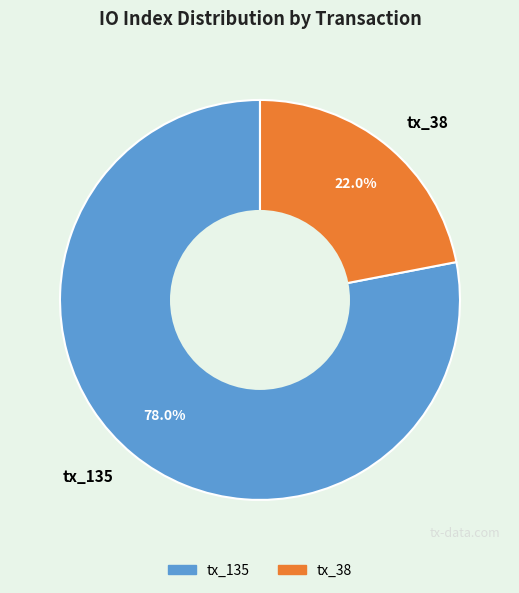

The tx_135 slice represents 78% of the pie. True or false?

True